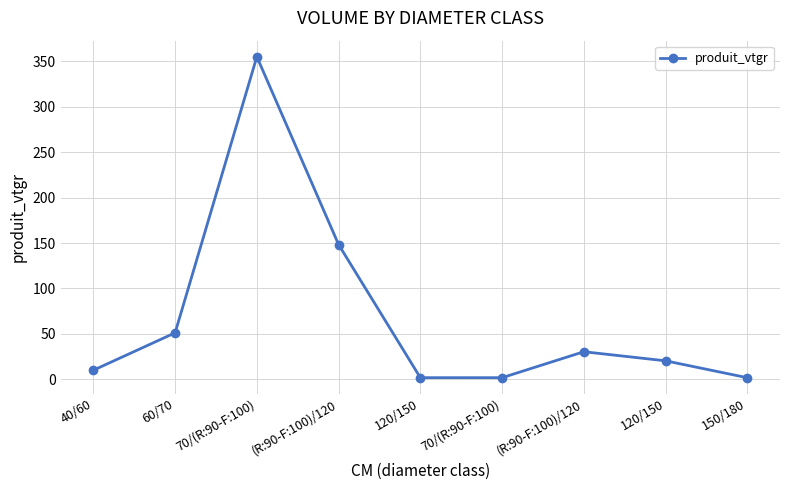

What value does the data have at 70/(R:90-F:100)?

1.8